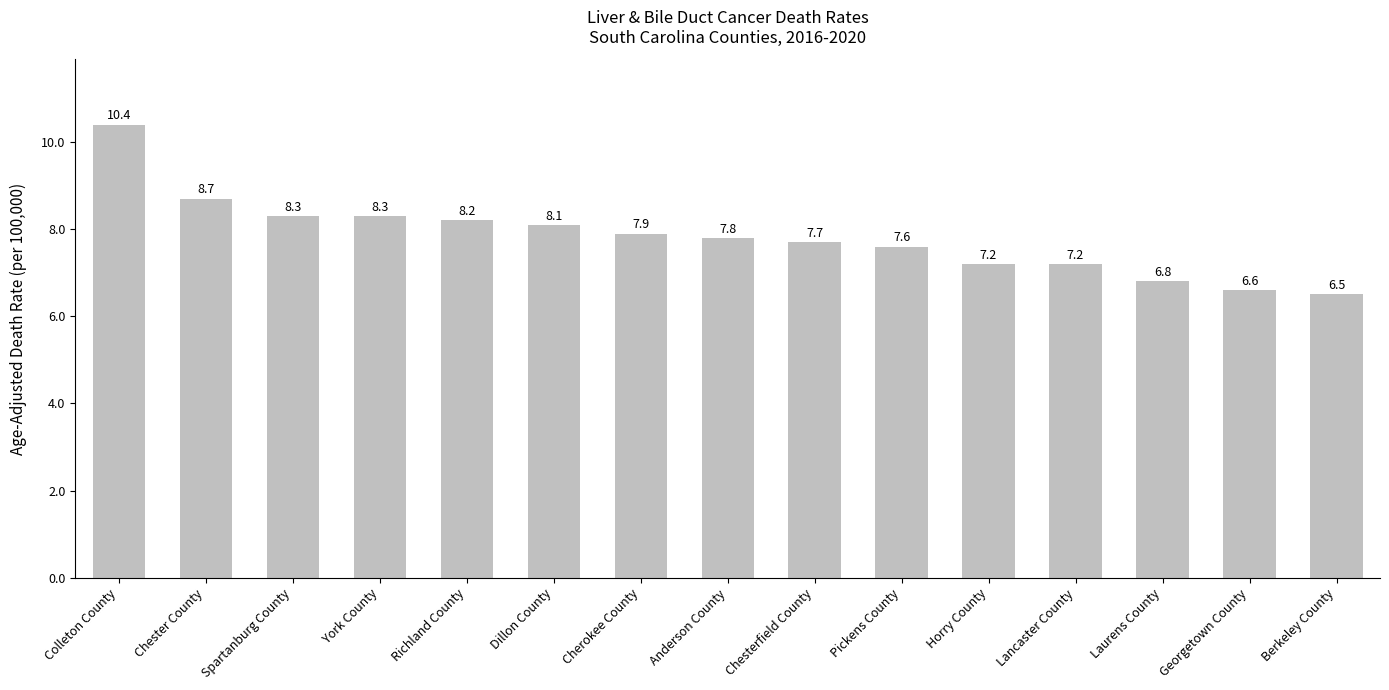

Where does the data first go above 7?

Colleton County